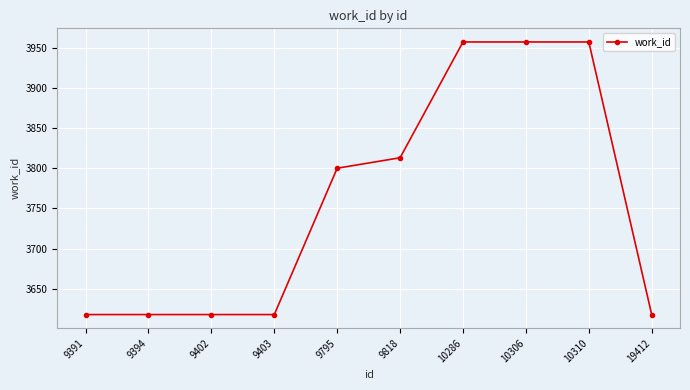

Approximately how many times larger is the value at 9402 compared to 19412?

1.0